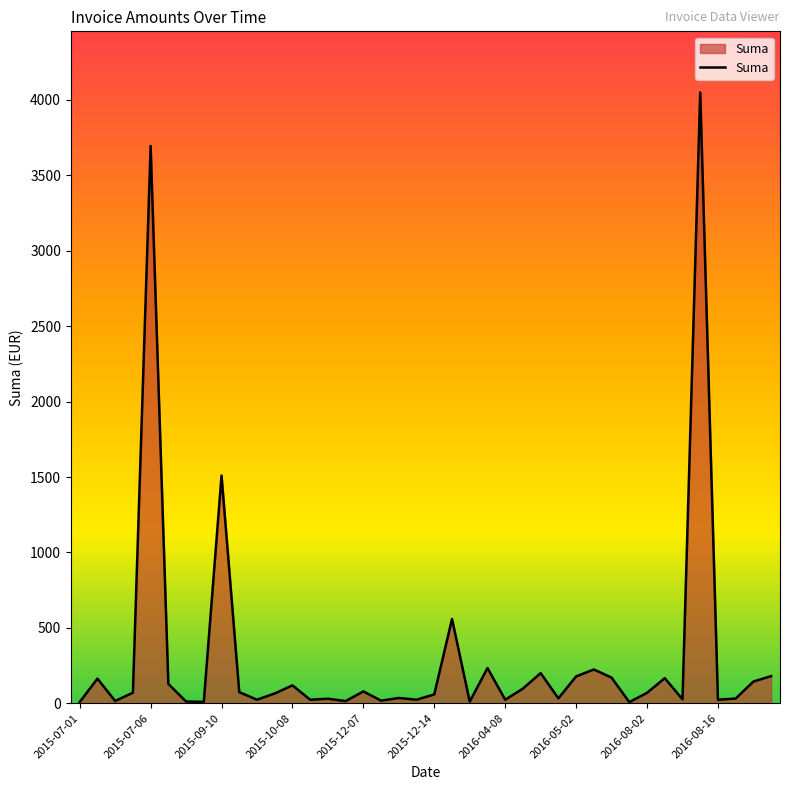

What is the difference between the maximum and minimum values?

4042.4